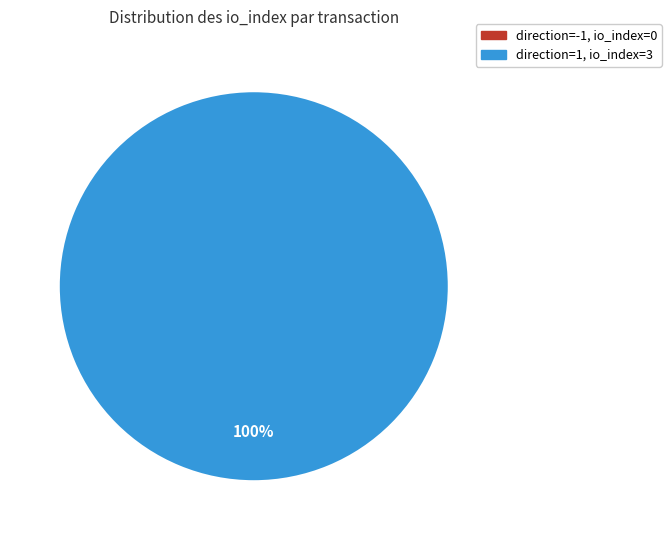

How many slices are in this pie chart?

2